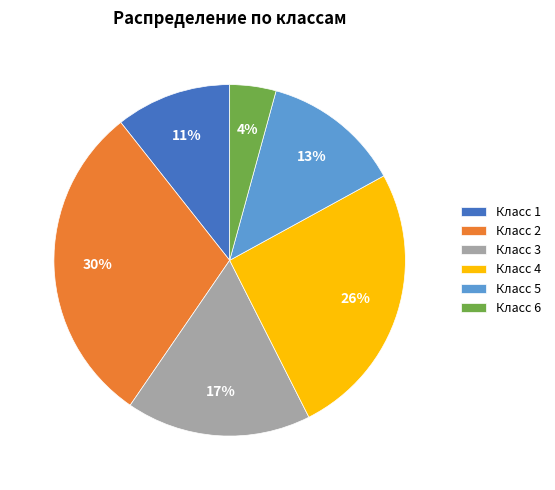

Which has a higher value, Класс 6 or Класс 5?

Класс 5